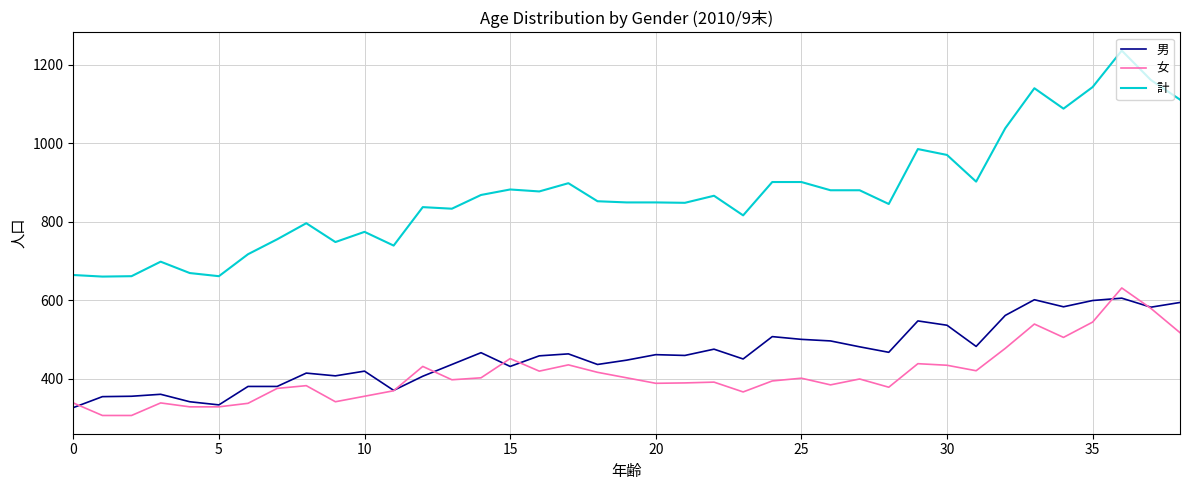

What is the lowest value of the 男 series?

326